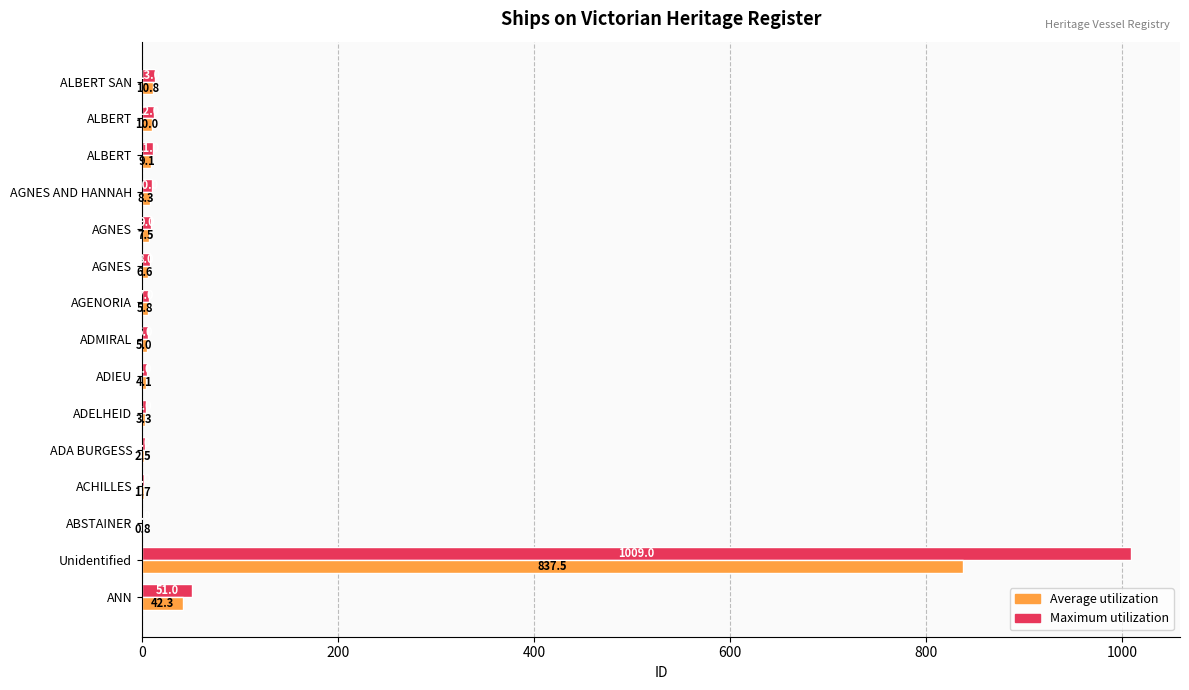

What is the difference between the second highest and second lowest values in the Maximum utilization series?

49.0